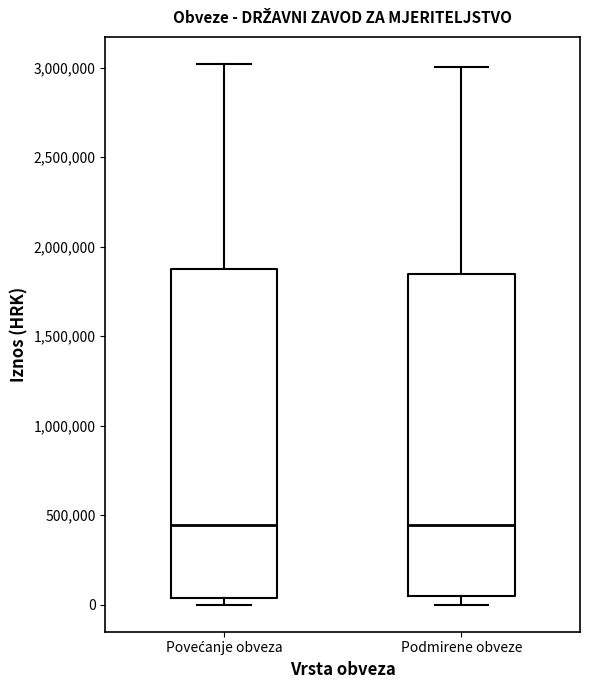

Reading left to right, read every box against the y-axis: the position of its median line, the range the box covers, and the ends of its whiskers. The values are not printed on the chart, so give them approximately, as read against the axis.

Povećanje obveza: median 450000, box 50000 to 1900000, whiskers 0 to 3000000
Podmirene obveze: median 450000, box 50000 to 1850000, whiskers 0 to 3000000